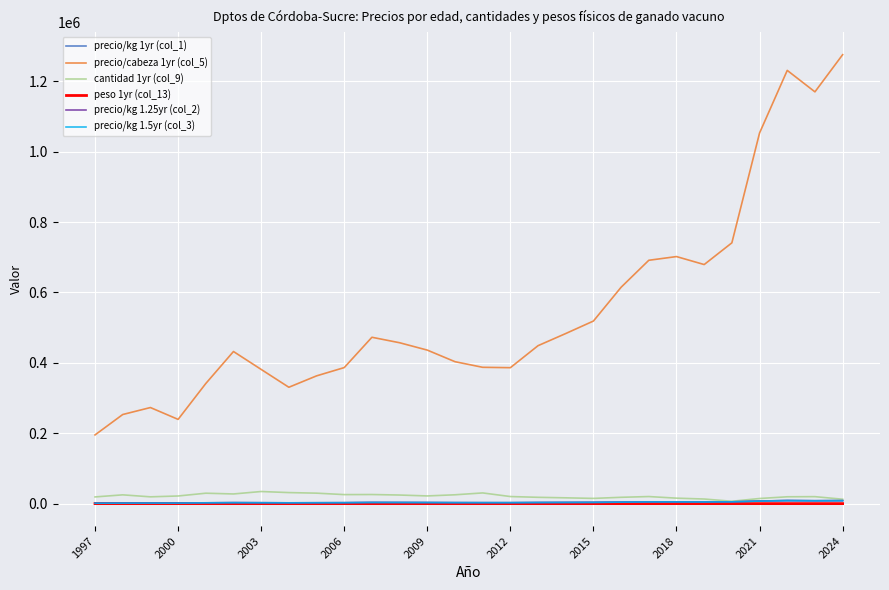

What is the difference between the second highest and minimum values in the peso 1yr (col_13) series?

2